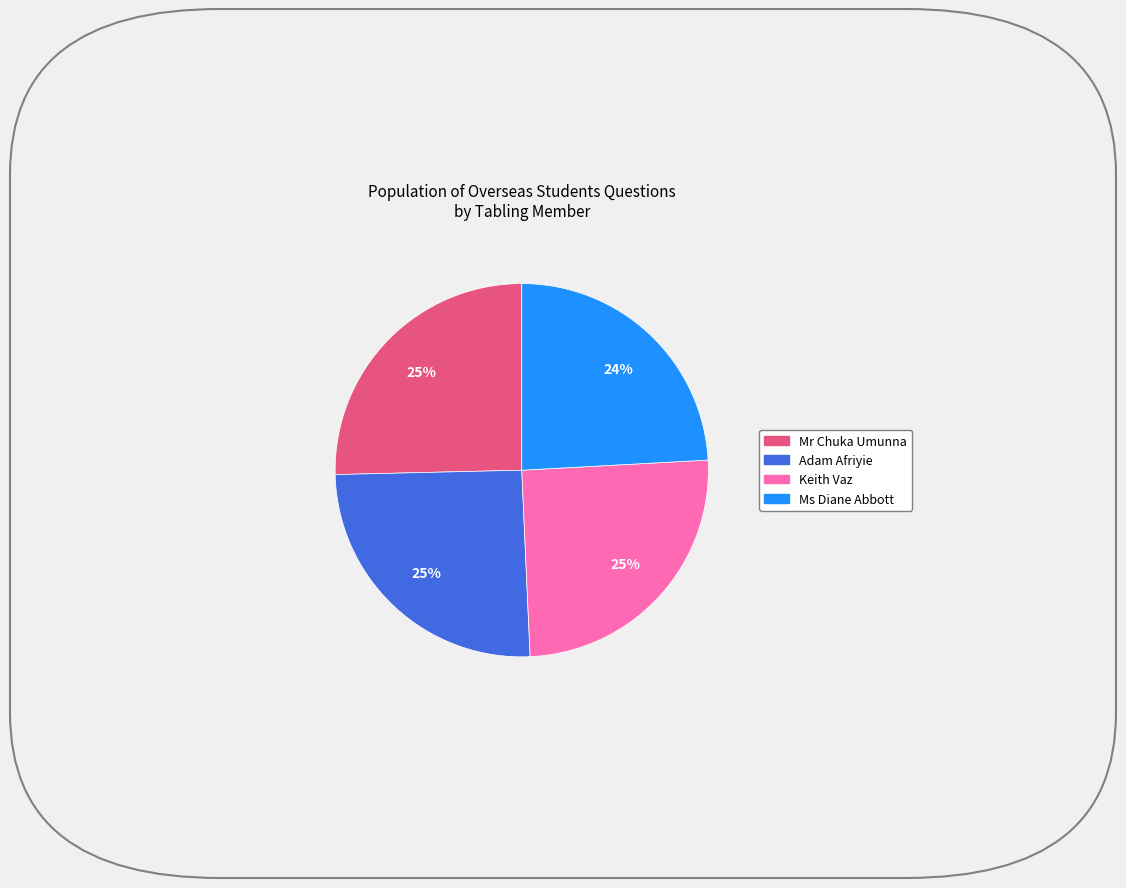

Is there a majority slice in this chart?

No